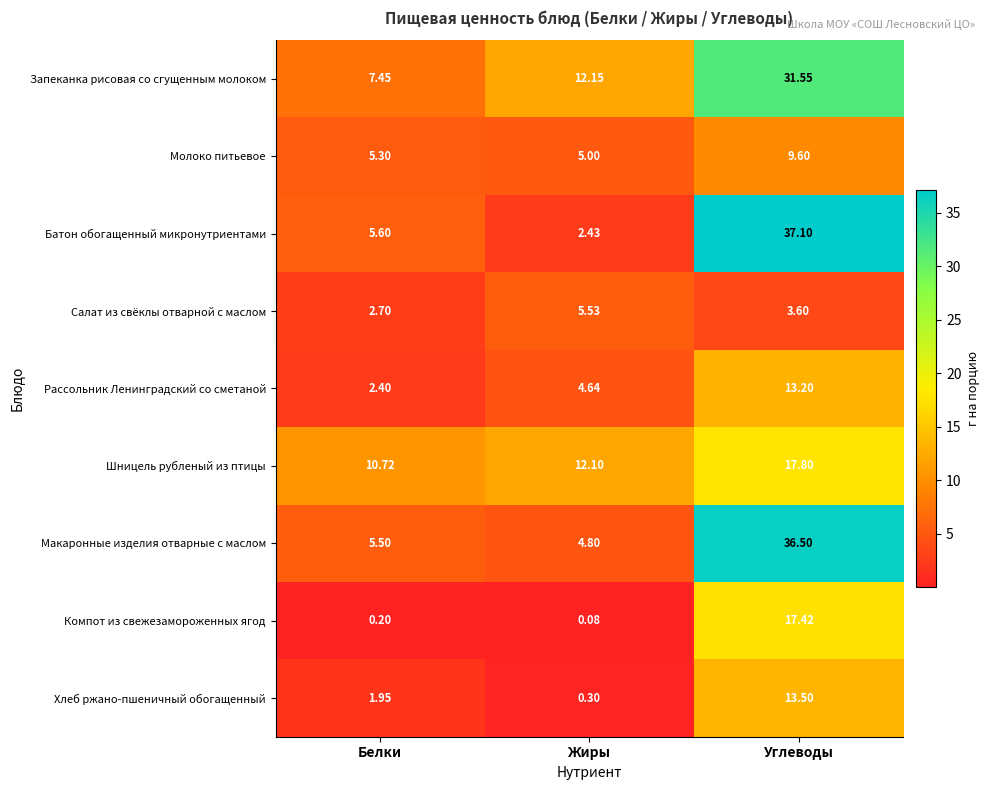

How many data points does each series have?

3